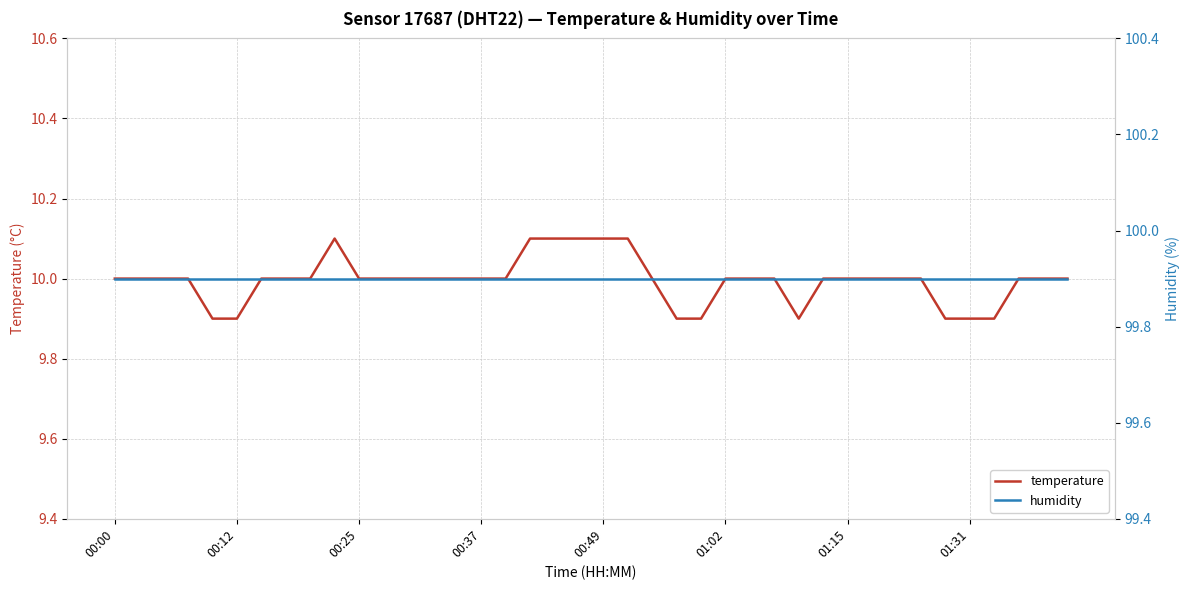

What is the sum of all temperature values?

399.8